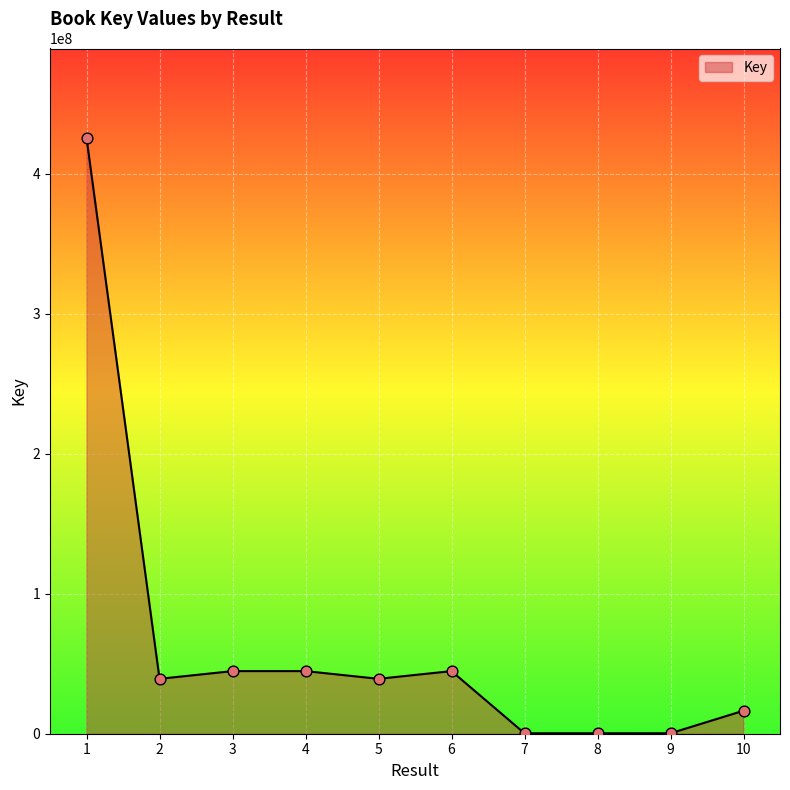

What is the change in value from 5 to 6?

+5502676